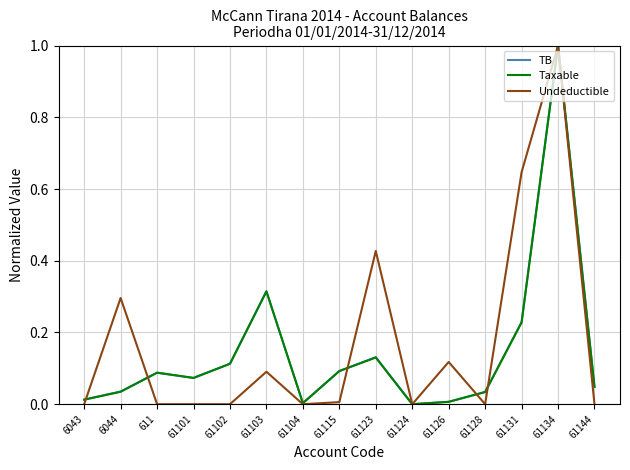

At which category is the sum across all series the highest?

61134